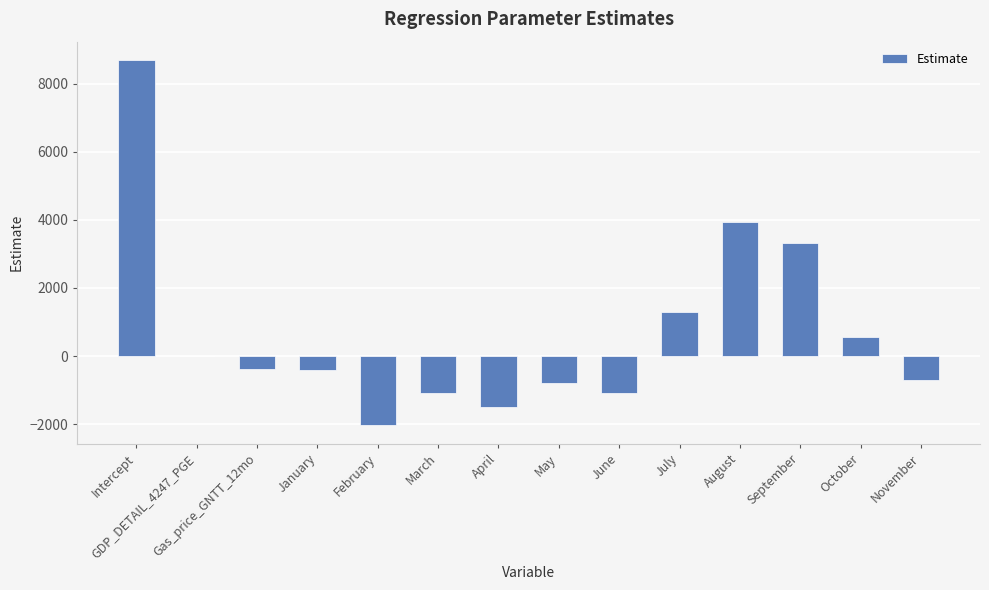

What is the sum of all values?

9895.7